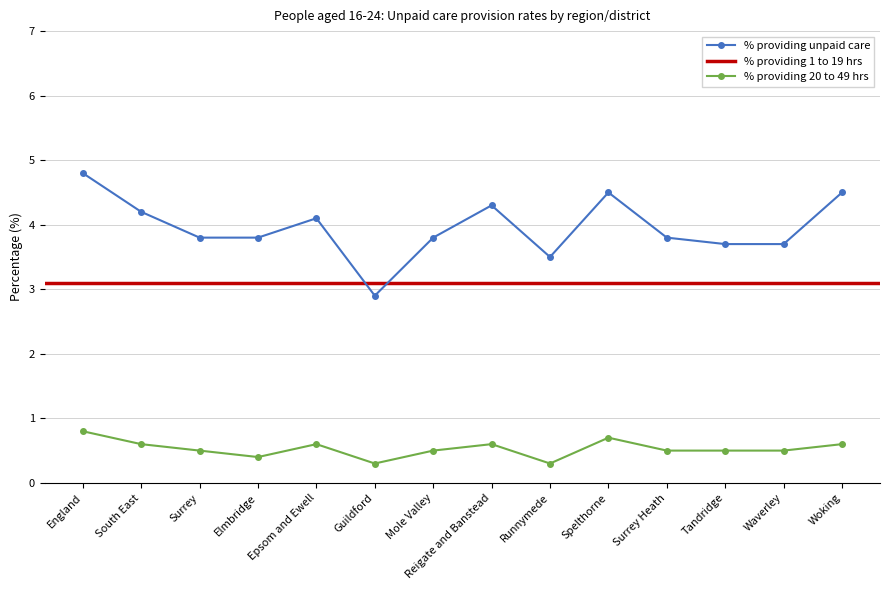

What is the label of the 11th point from the right?

Elmbridge